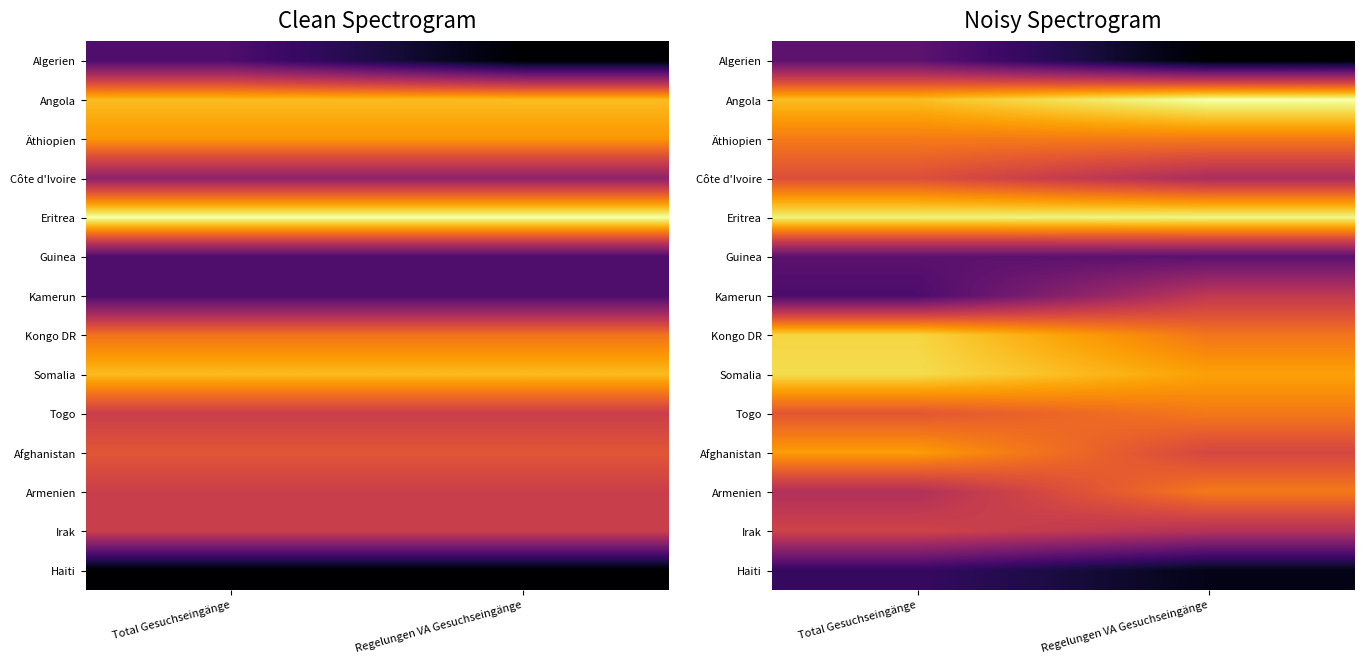

Count the number of data series in this chart.

14